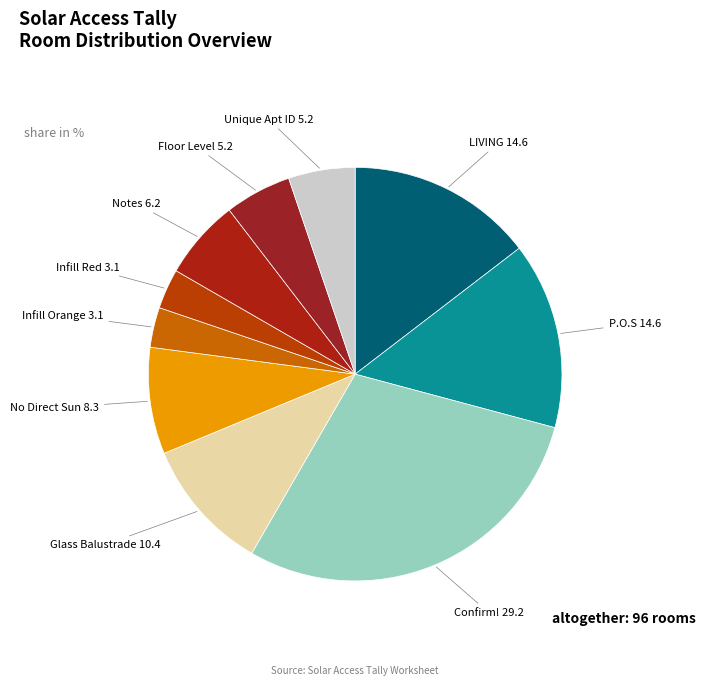

Combined, do Infill Red and Glass Balustrade account for over 50%?

No